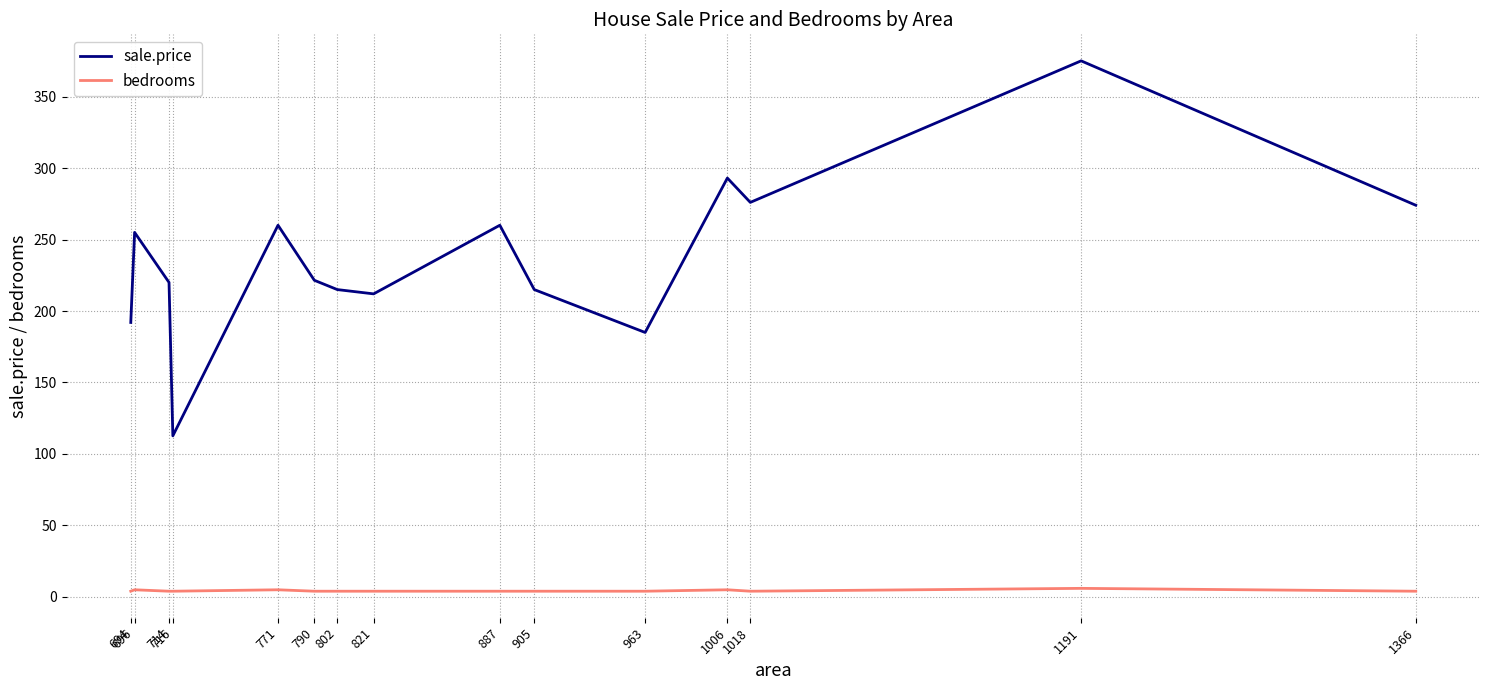

Read the bedrooms value at 1006.

5.0